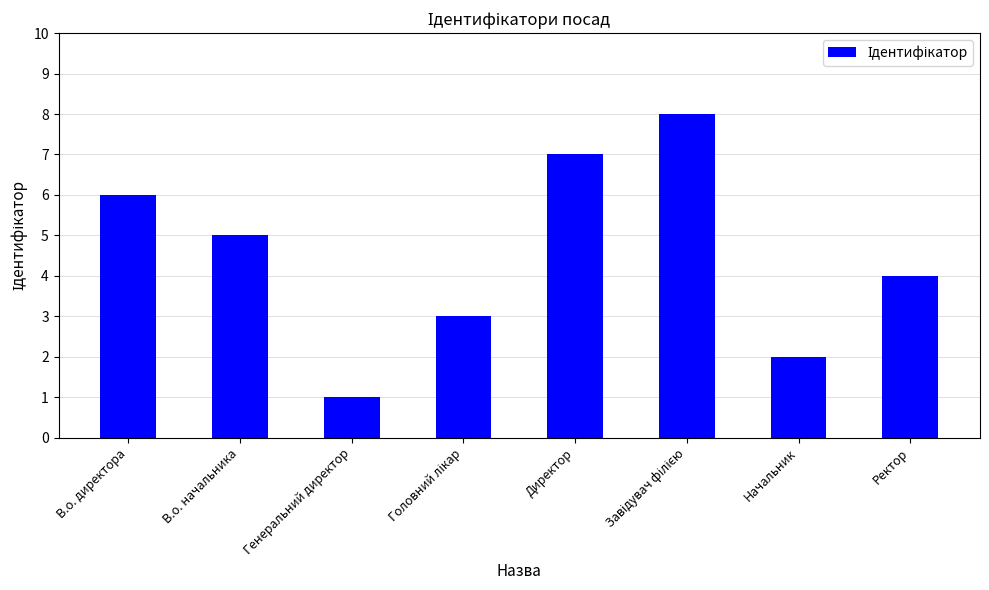

Reading left to right, extract all data points from this chart.

6	5	1	3	7	8	2	4